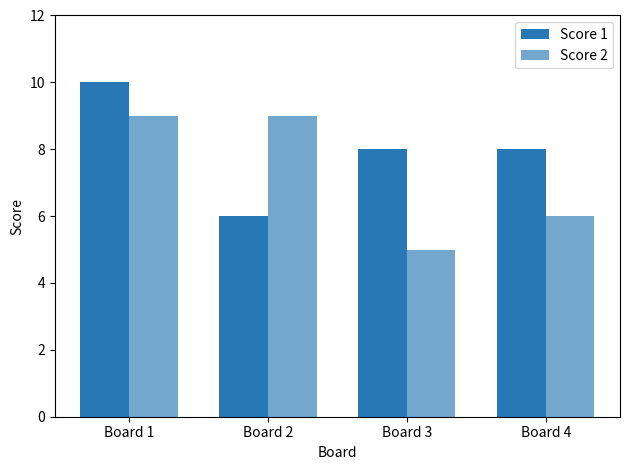

Are the bars horizontal?

No